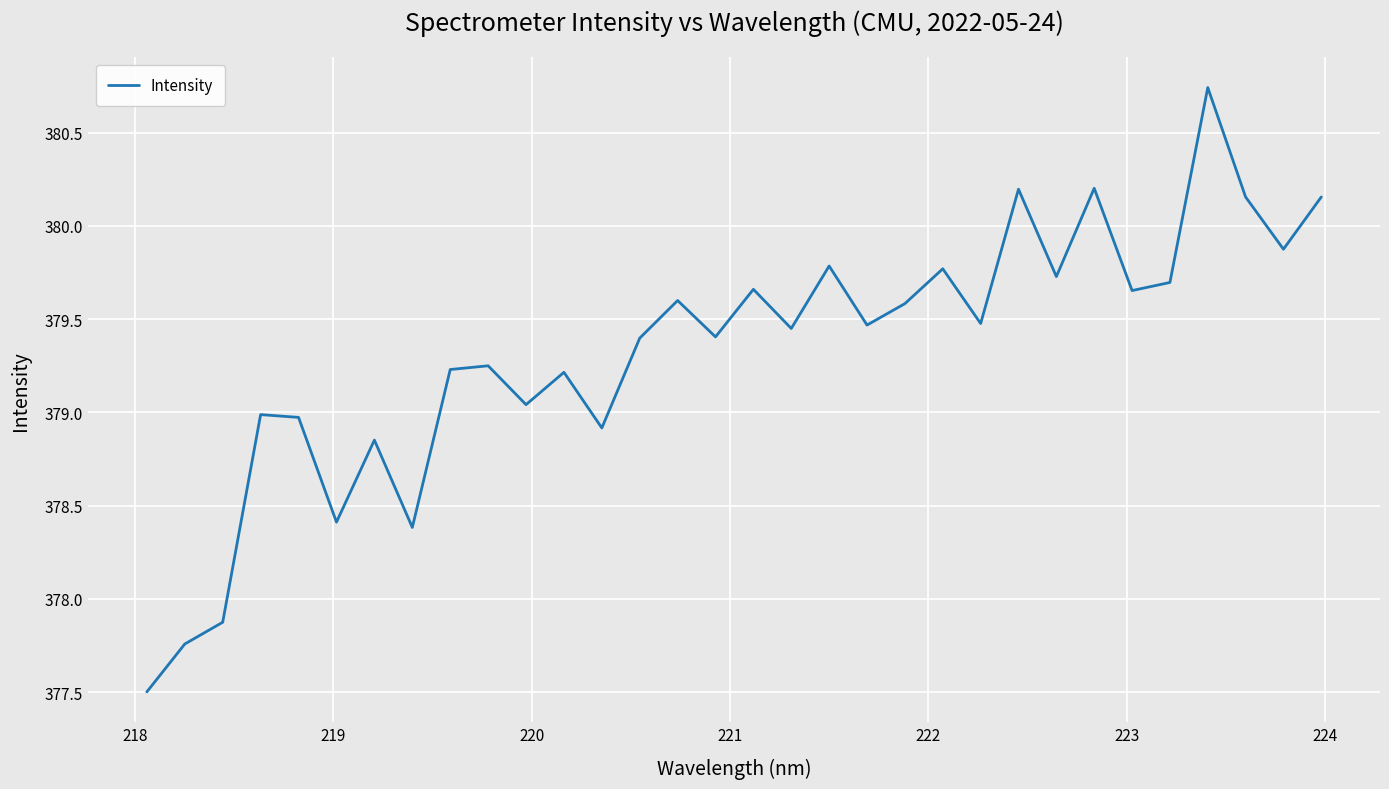

What is the minimum value shown in the chart?

377.5